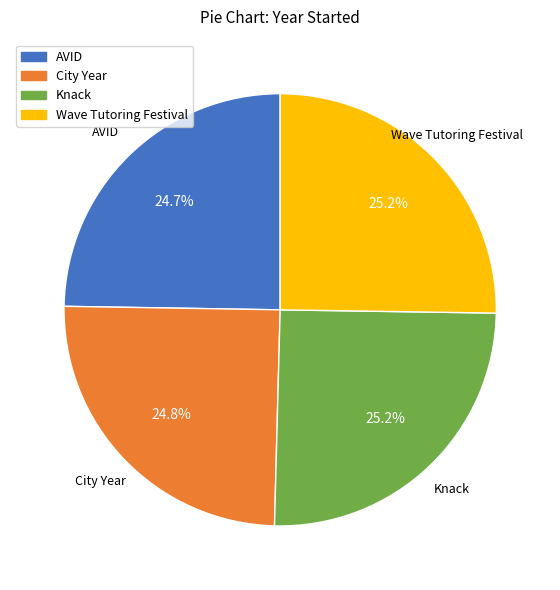

To the nearest percent, what is the average slice percentage?

25%